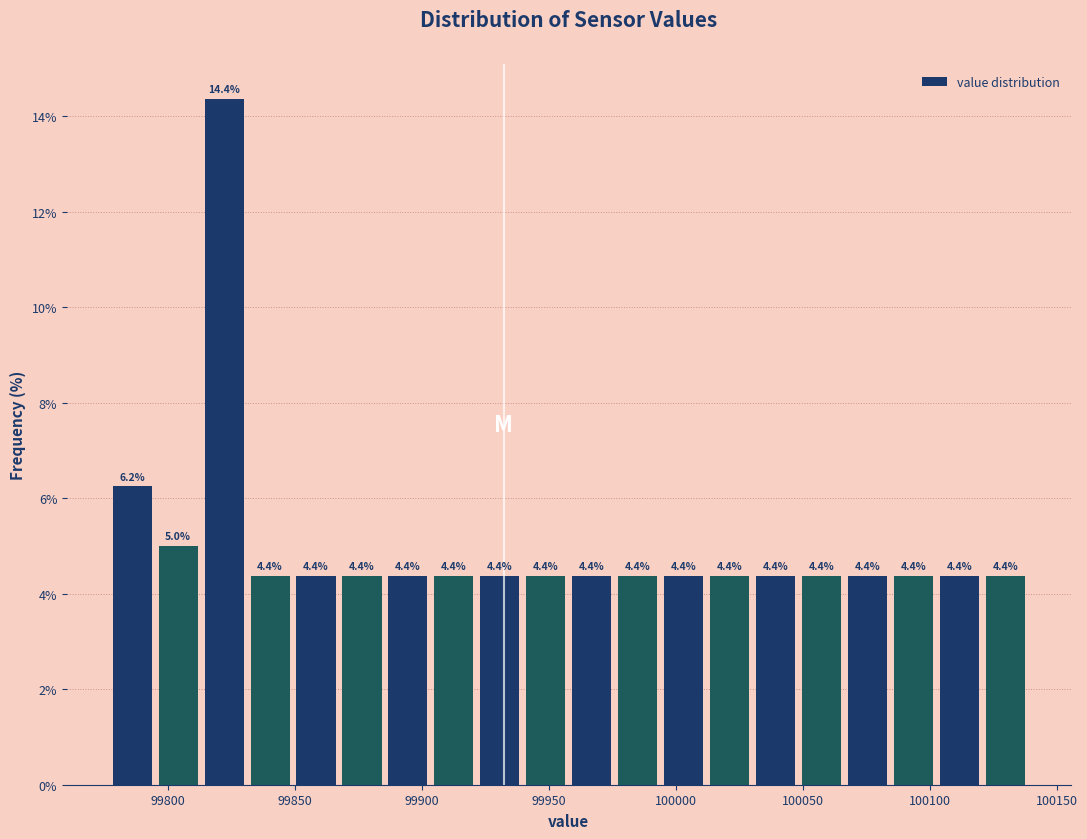

Read against the x-axis, roughly where is the centre of the tallest bar?

99820